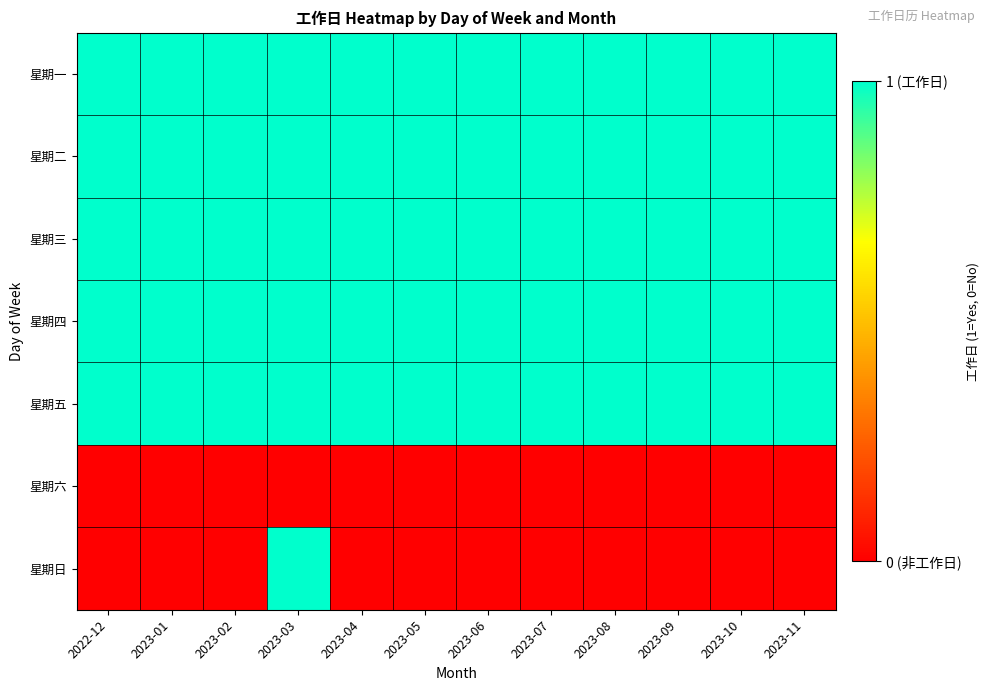

Reading right to left, transcribe all the data shown in this chart.

星期一: 2023-11=1	2023-10=1	2023-09=1	2023-08=1	2023-07=1	2023-06=1	2023-05=1	2023-04=1	2023-03=1	2023-02=1	2023-01=1	2022-12=1
星期二: 2023-11=1	2023-10=1	2023-09=1	2023-08=1	2023-07=1	2023-06=1	2023-05=1	2023-04=1	2023-03=1	2023-02=1	2023-01=1	2022-12=1
星期三: 2023-11=1	2023-10=1	2023-09=1	2023-08=1	2023-07=1	2023-06=1	2023-05=1	2023-04=1	2023-03=1	2023-02=1	2023-01=1	2022-12=1
星期四: 2023-11=1	2023-10=1	2023-09=1	2023-08=1	2023-07=1	2023-06=1	2023-05=1	2023-04=1	2023-03=1	2023-02=1	2023-01=1	2022-12=1
星期五: 2023-11=1	2023-10=1	2023-09=1	2023-08=1	2023-07=1	2023-06=1	2023-05=1	2023-04=1	2023-03=1	2023-02=1	2023-01=1	2022-12=1
星期六: 2023-11=0	2023-10=0	2023-09=0	2023-08=0	2023-07=0	2023-06=0	2023-05=0	2023-04=0	2023-03=0	2023-02=0	2023-01=0	2022-12=0
星期日: 2023-11=0	2023-10=0	2023-09=0	2023-08=0	2023-07=0	2023-06=0	2023-05=0	2023-04=0	2023-03=1	2023-02=0	2023-01=0	2022-12=0